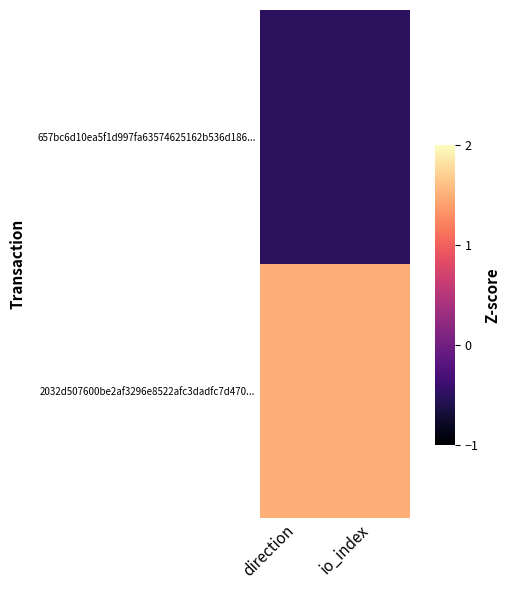

Reading left to right, what are all the values shown in this chart?

657bc6d10ea5f1d997fa63574625162b536d186...: direction=-1	io_index=-1
2032d507600be2af3296e8522afc3dadfc7d470...: direction=1	io_index=1